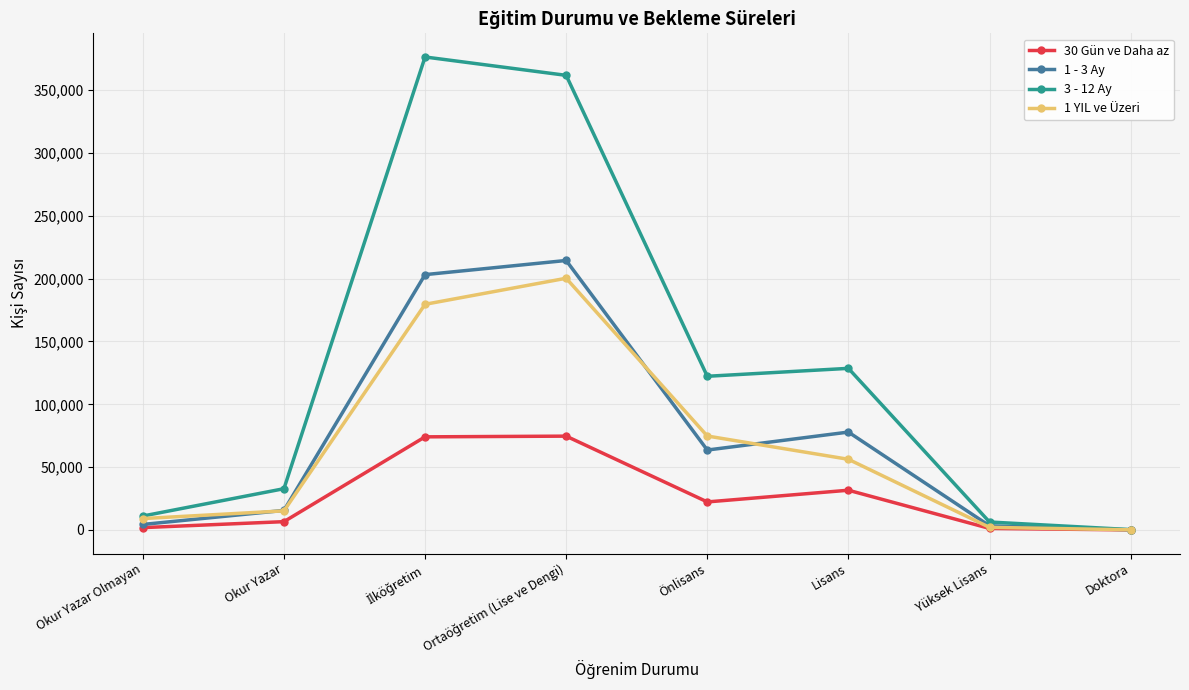

What is the spread (max minus min) of values at Doktora?

222